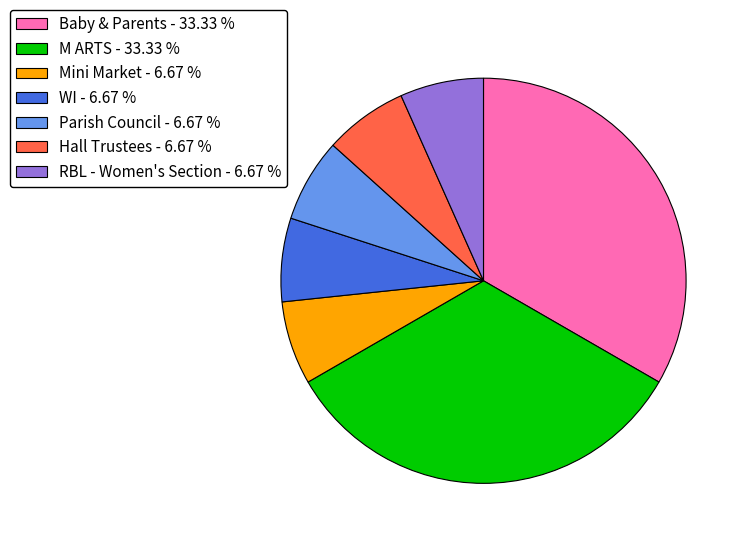

Do RBL - Women's Section - 6.67 % and Baby & Parents - 33.33 % together represent more than half of the pie?

No